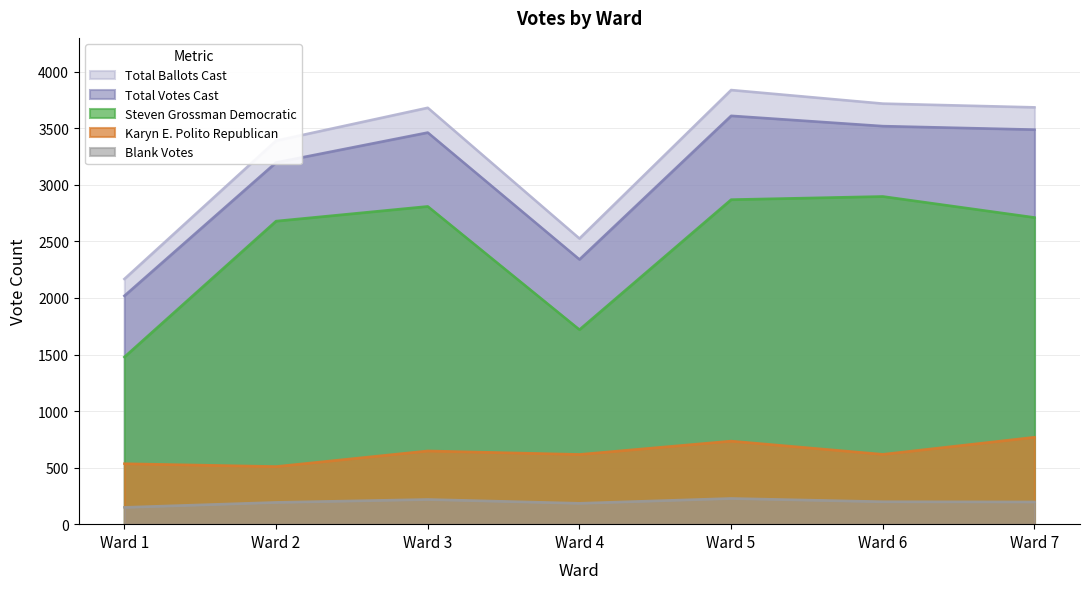

How many interior local peaks does the Total Ballots Cast series have?

2